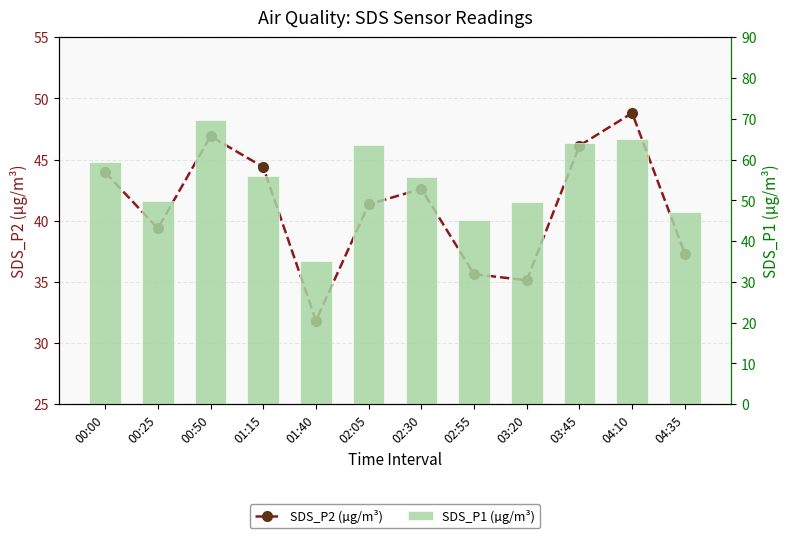

Which category has the lowest value in the SDS_P1 (µg/m³) series?

01:40